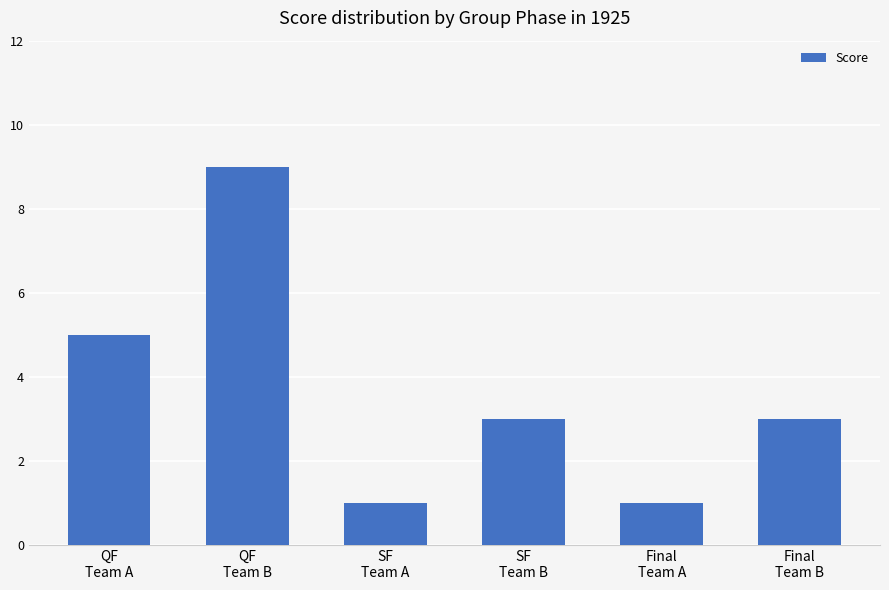

At which label is the value closest to 5?

QF
Team A